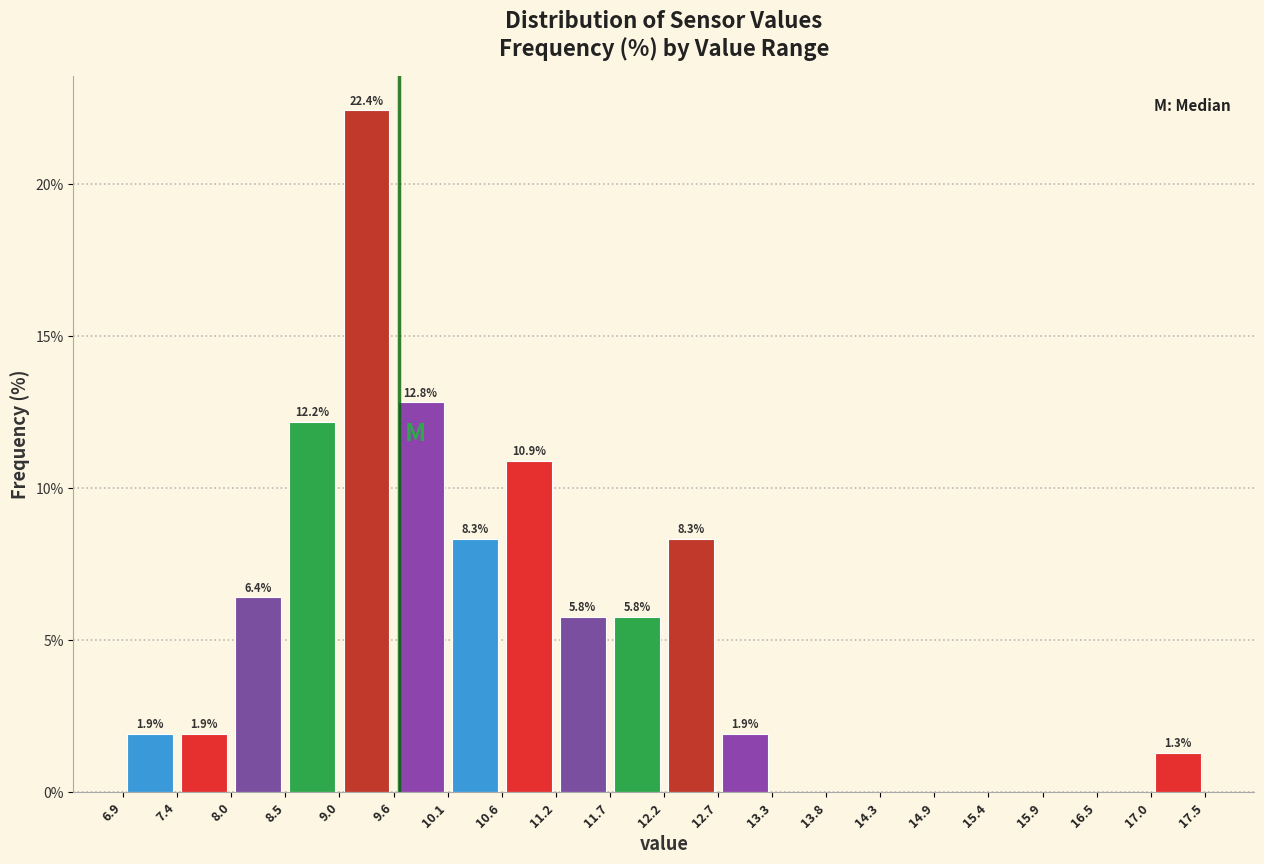

Which range on the x-axis has the tallest bar?

9.0 to 9.6